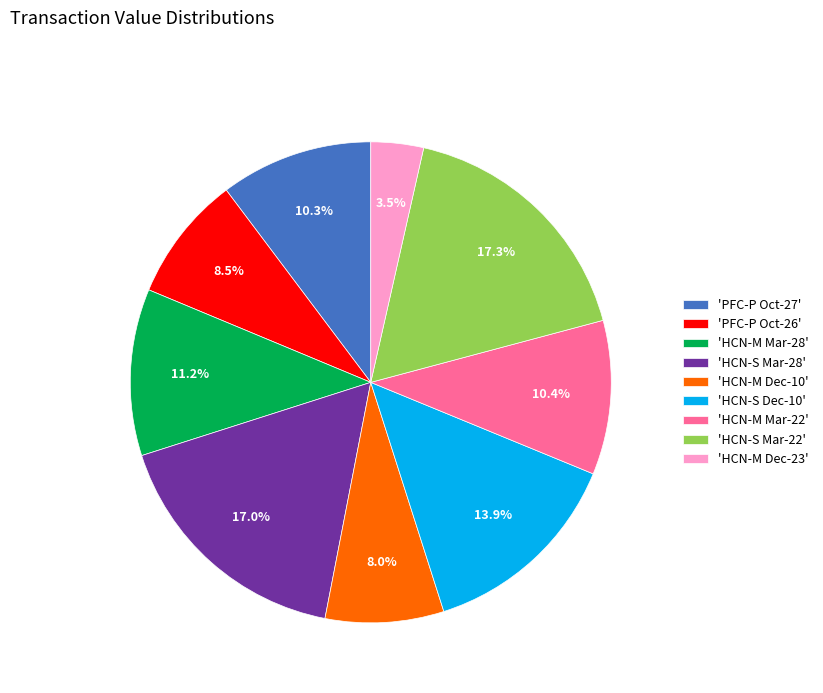

Is there any slice that represents more than half of the pie?

No